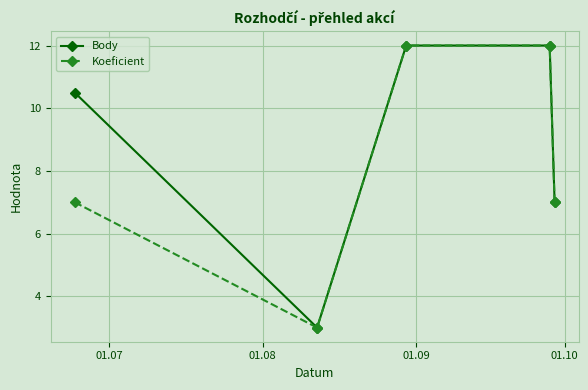

True or false: Body has more than 1 points higher than both neighbors.

False